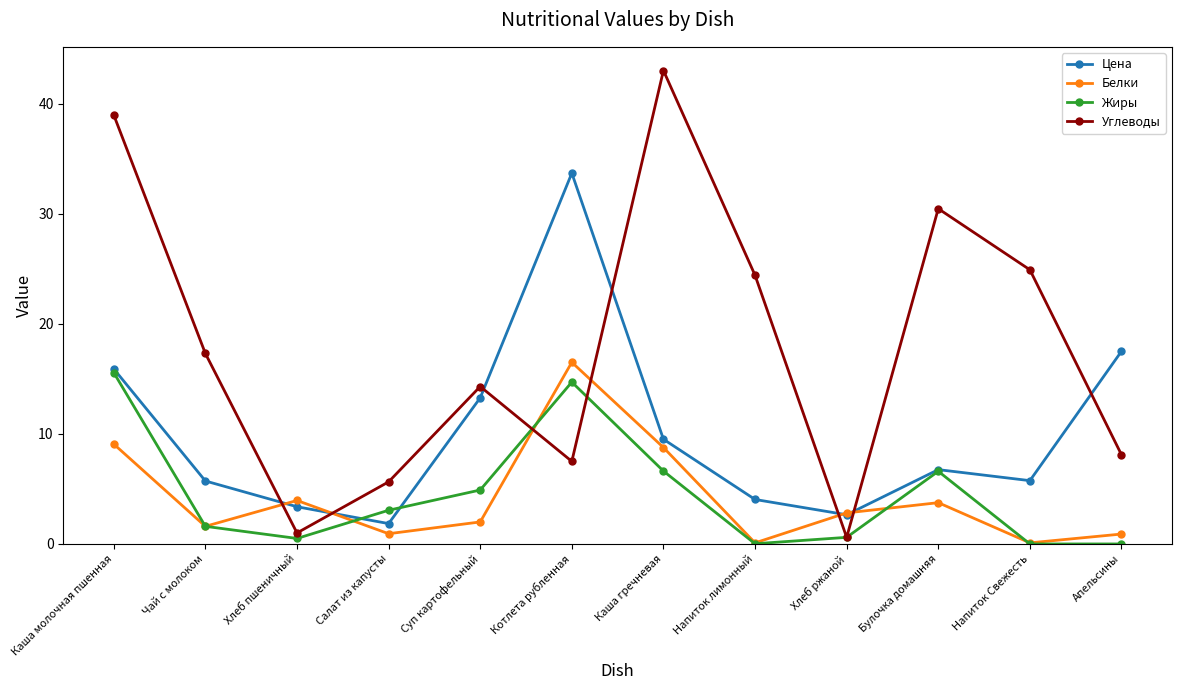

At how many categories does at least one series exceed 20?

6